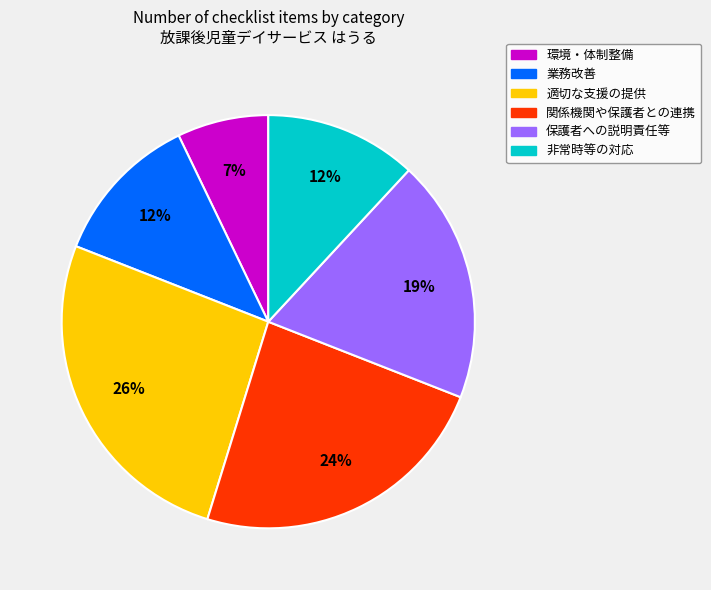

Is there a majority slice in this chart?

No